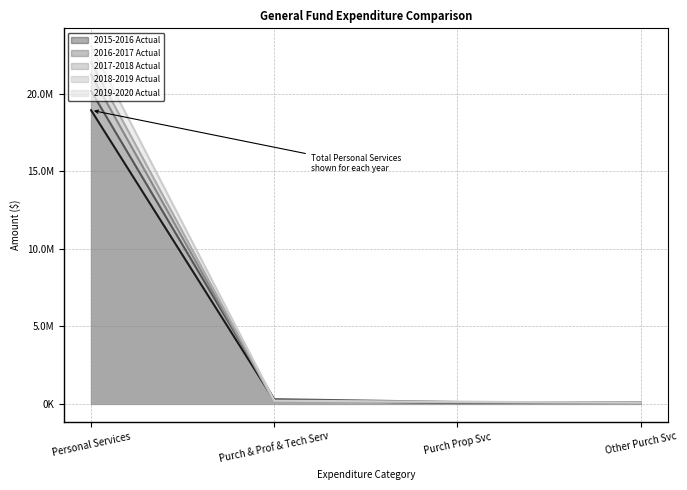

What is the total value across all series at Purch & Prof & Tech Serv?

1019174